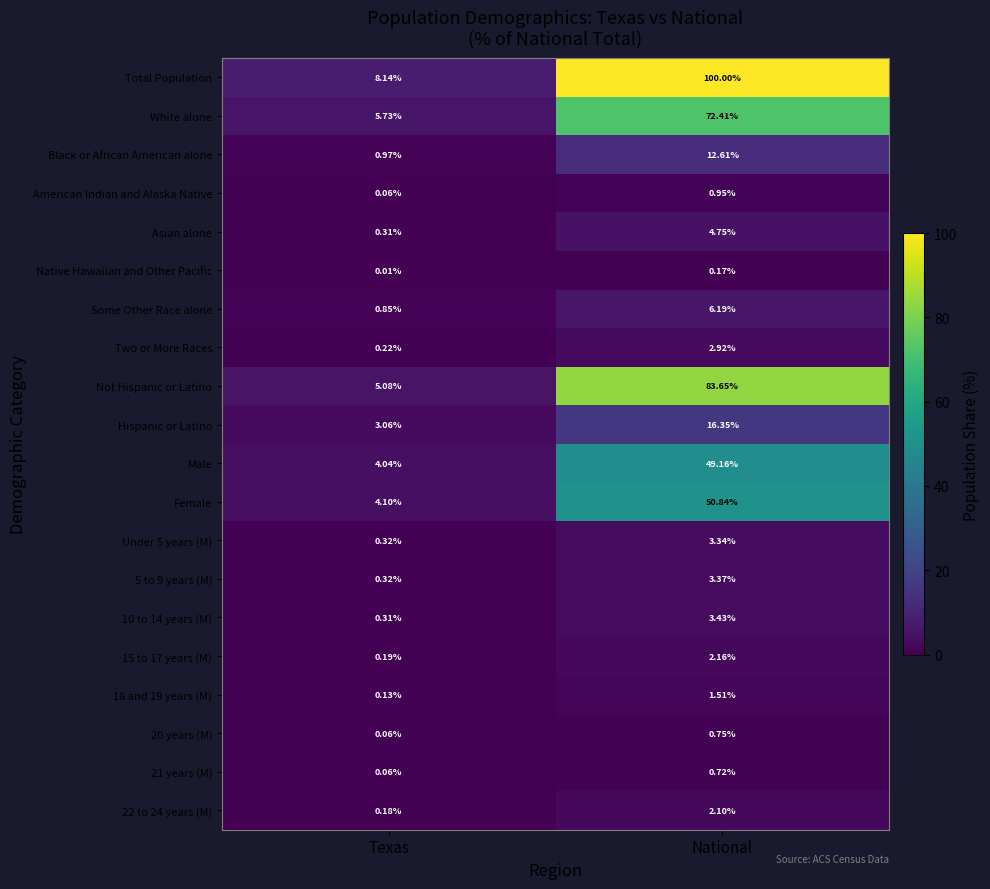

At which label does White alone reach its minimum?

Texas